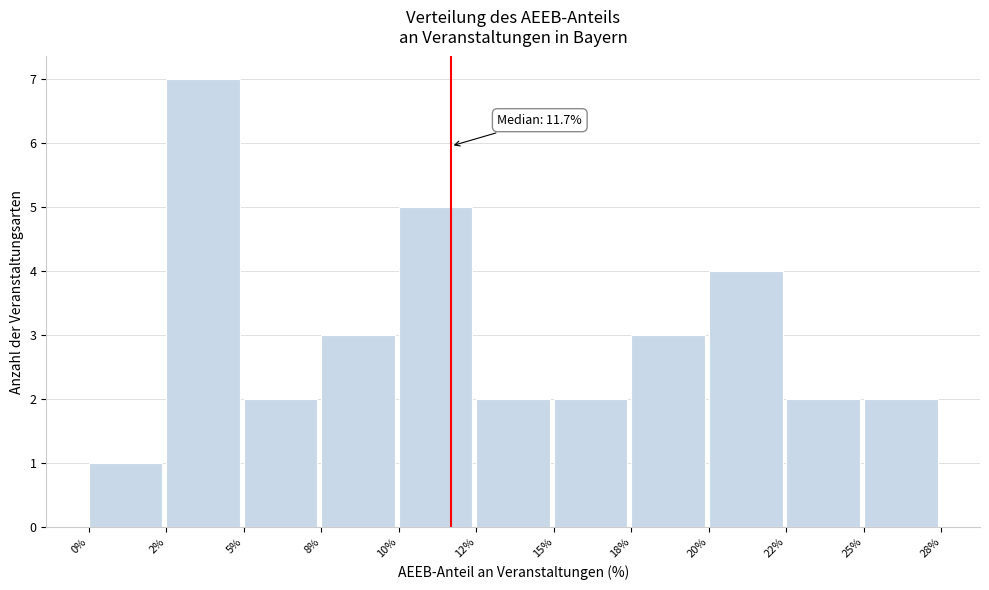

Reading right to left, list all the values displayed in this chart.

25%=2	22%=2	20%=4	18%=3	15%=2	12%=2	10%=5	8%=3	5%=2	2%=7	0%=1